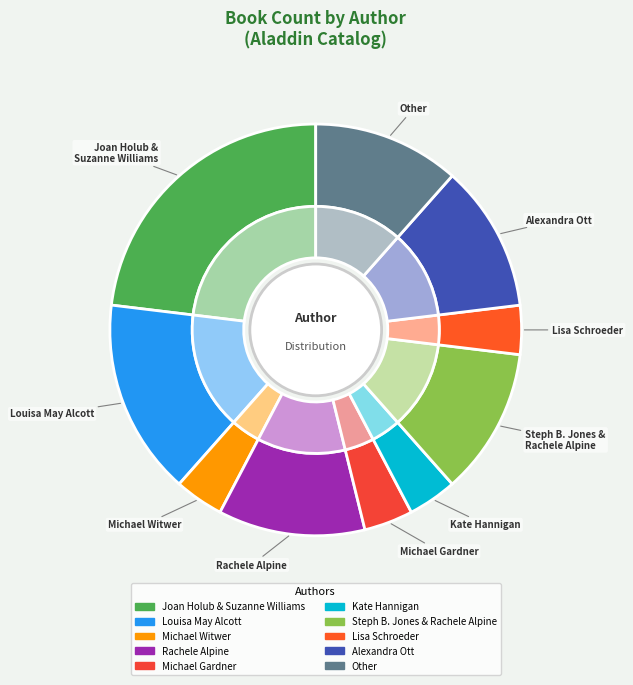

Is it true that Alexandra Ott is 12% of the pie?

True